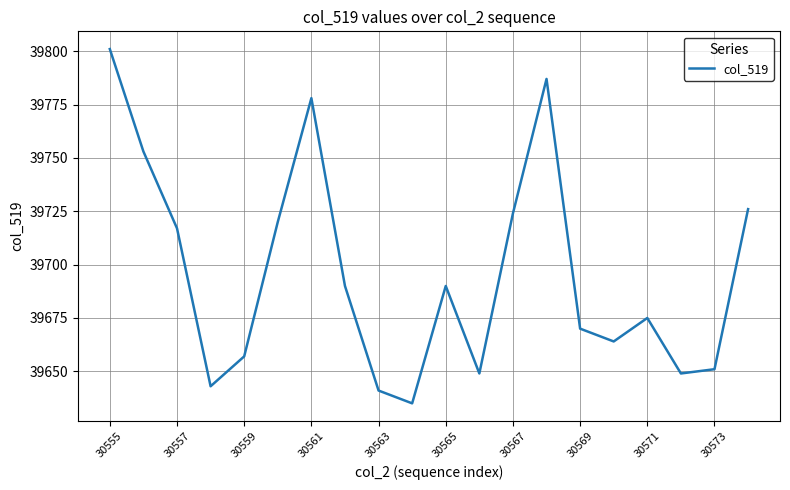

What is the greatest value displayed?

39801